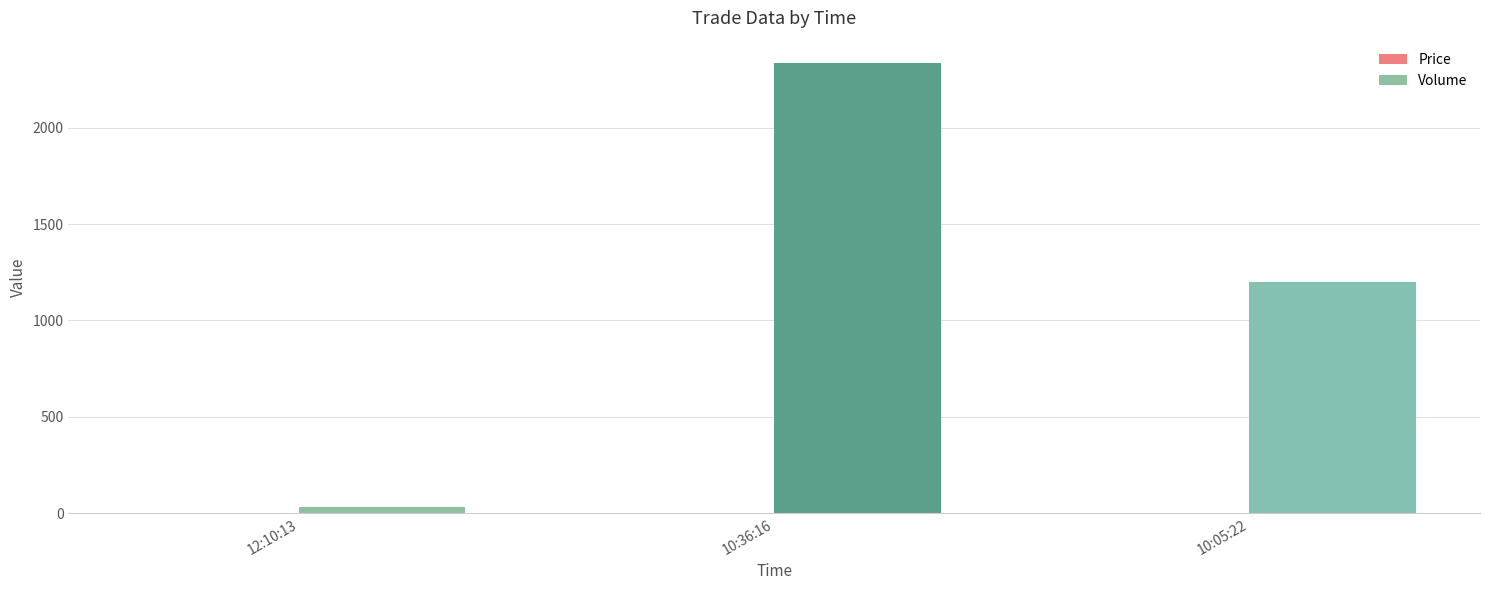

What is the maximum value for Volume?

2334.0